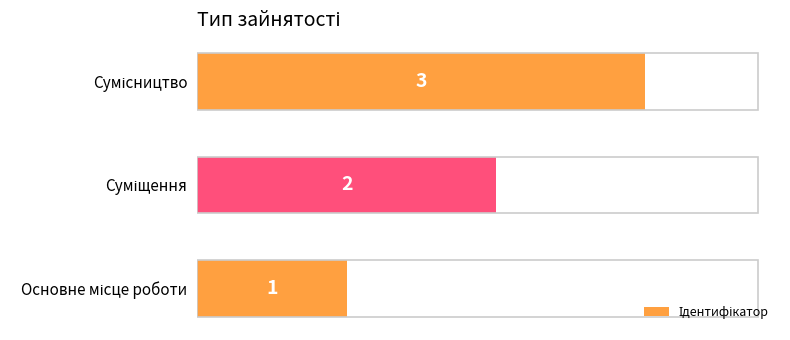

What is the sum of all values?

6